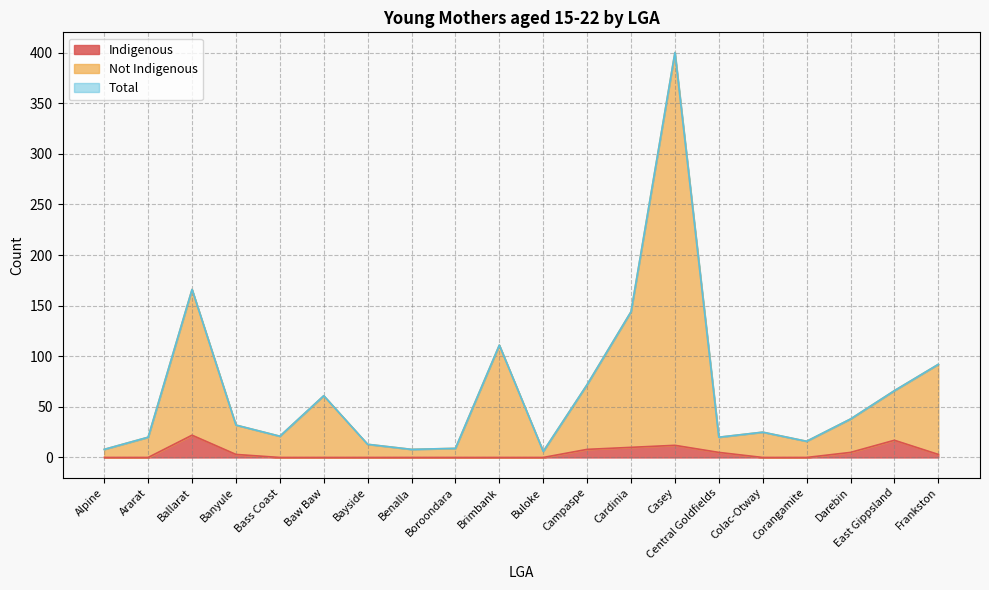

True or false: Indigenous has more than 0 points higher than both neighbors.

True